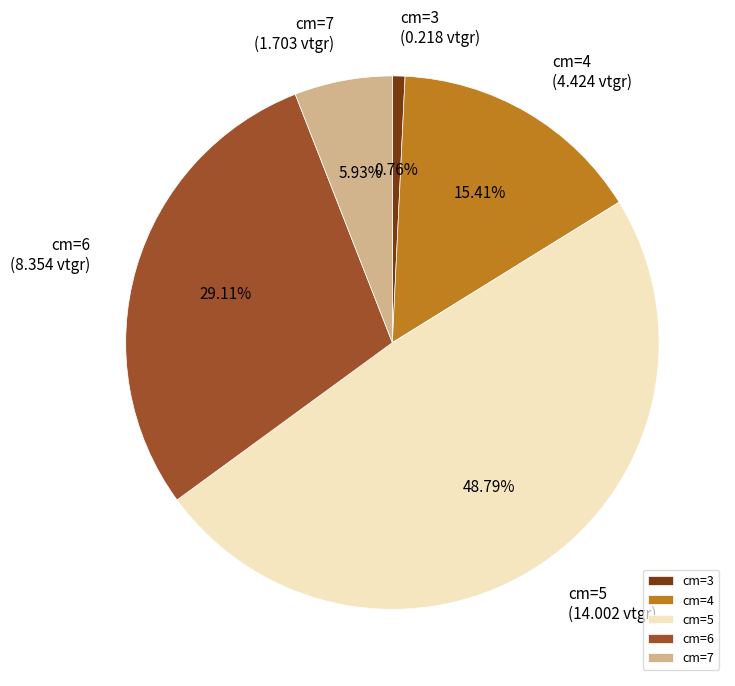

Does cm=4 account for over 50% of the chart?

No